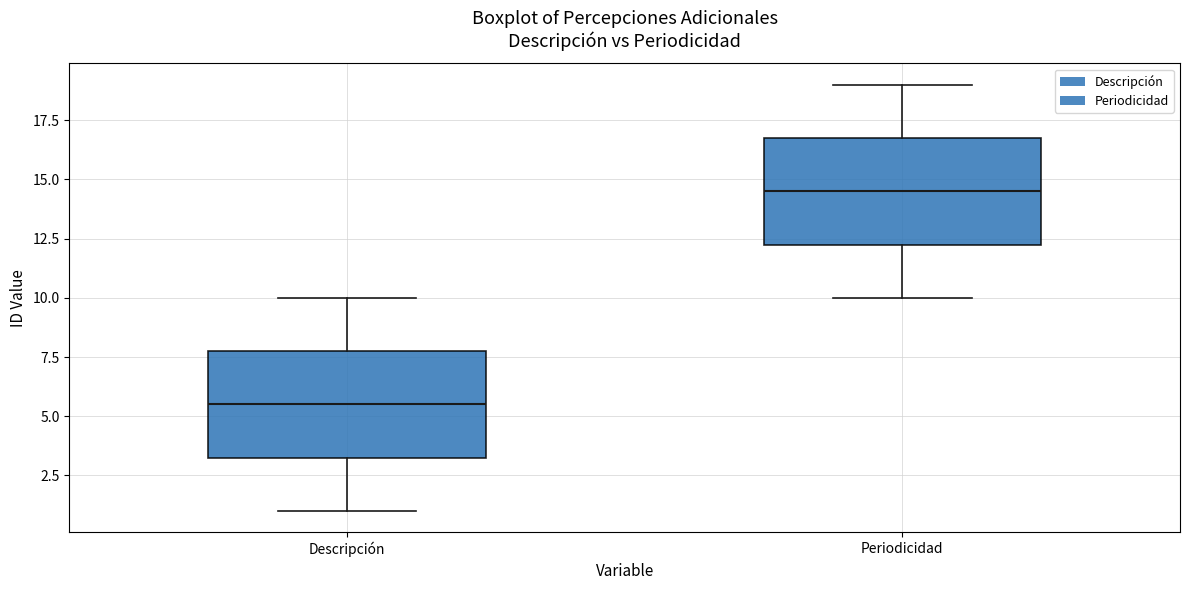

Which box's median line is the highest?

Periodicidad